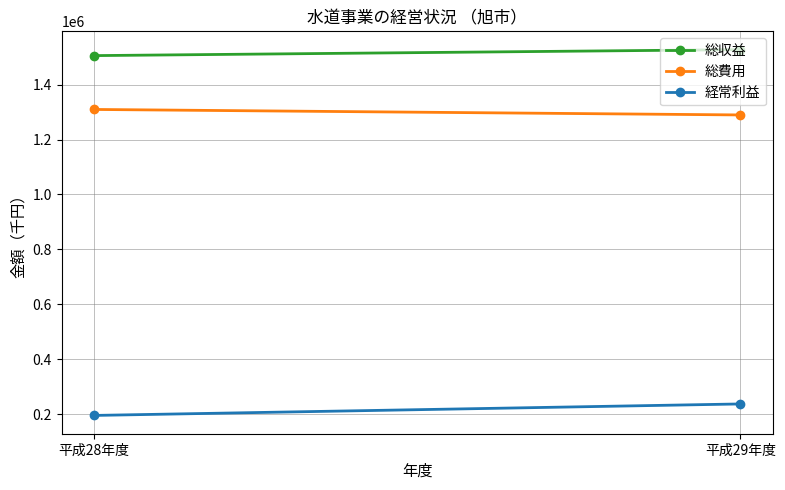

What are all the series names shown in the legend?

総収益, 総費用, 経常利益